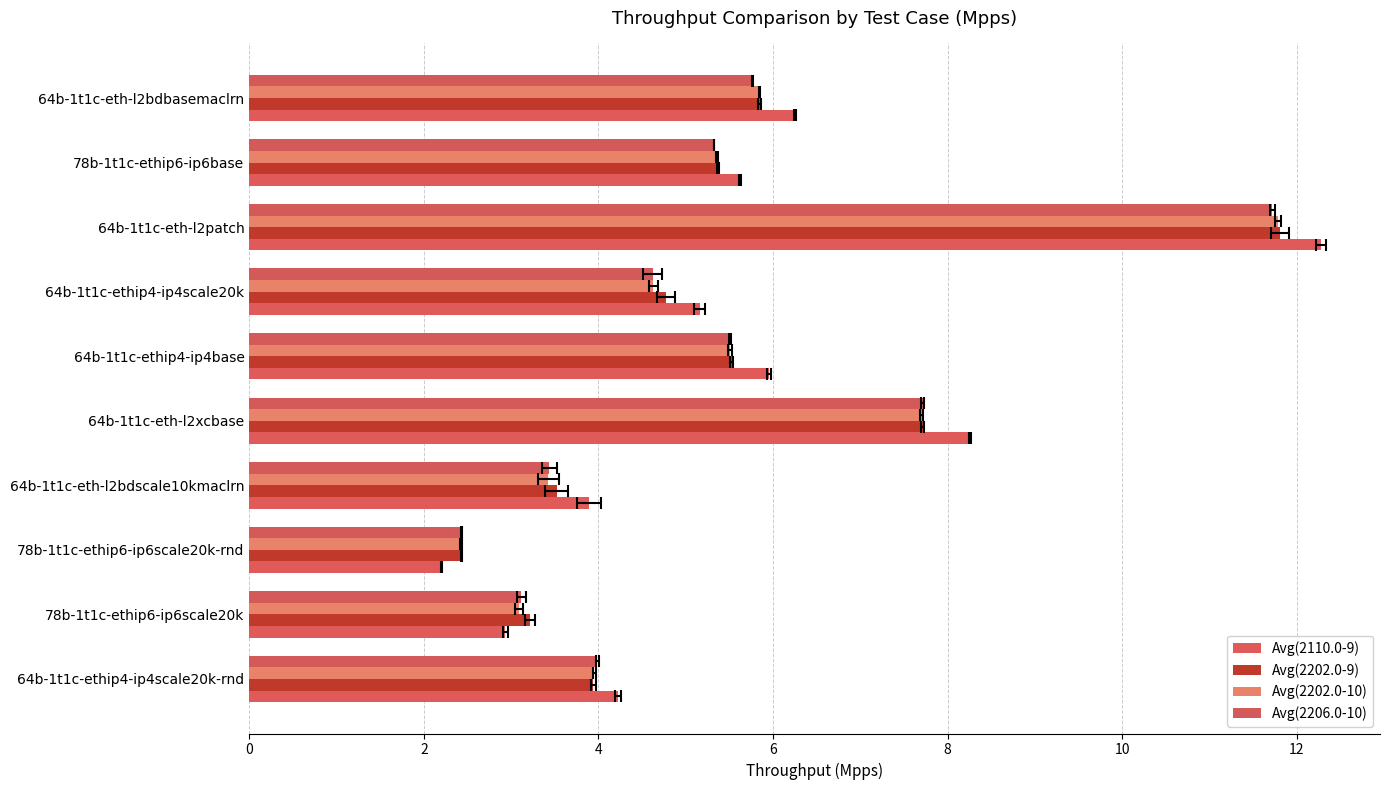

What is the label of the 5th bar from the right?

64b-1t1c-ethip4-ip4base